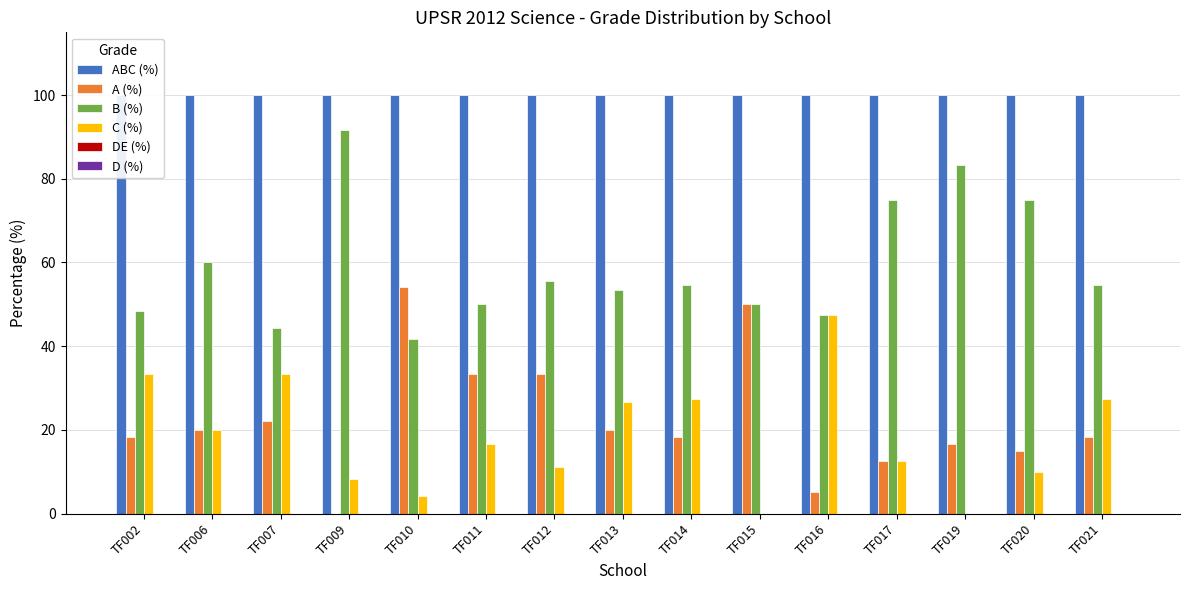

Are the bars grouped side by side (vs. stacked)?

Yes